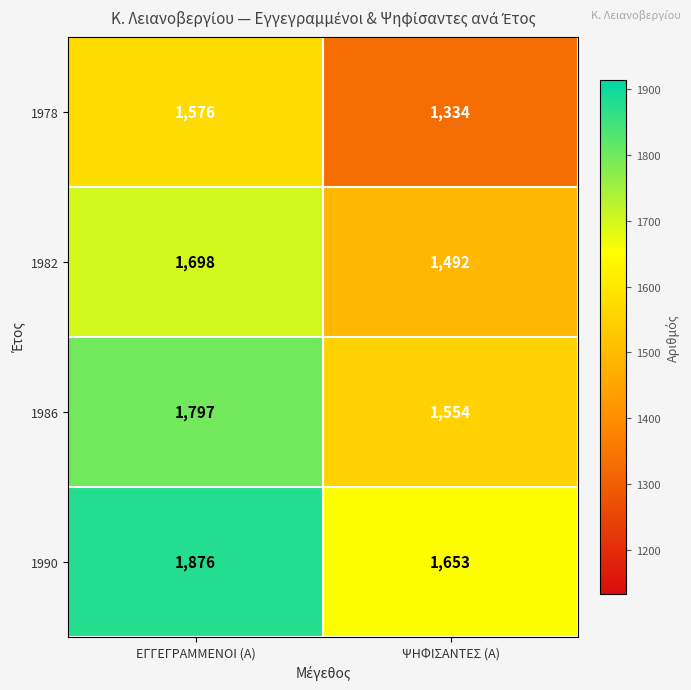

Reading left to right, list all the values displayed in this chart.

1978: ΕΓΓΕΓΡΑΜΜΕΝΟΙ (Α)=1576	ΨΗΦΙΣΑΝΤΕΣ (Α)=1334
1982: ΕΓΓΕΓΡΑΜΜΕΝΟΙ (Α)=1698	ΨΗΦΙΣΑΝΤΕΣ (Α)=1492
1986: ΕΓΓΕΓΡΑΜΜΕΝΟΙ (Α)=1797	ΨΗΦΙΣΑΝΤΕΣ (Α)=1554
1990: ΕΓΓΕΓΡΑΜΜΕΝΟΙ (Α)=1876	ΨΗΦΙΣΑΝΤΕΣ (Α)=1653